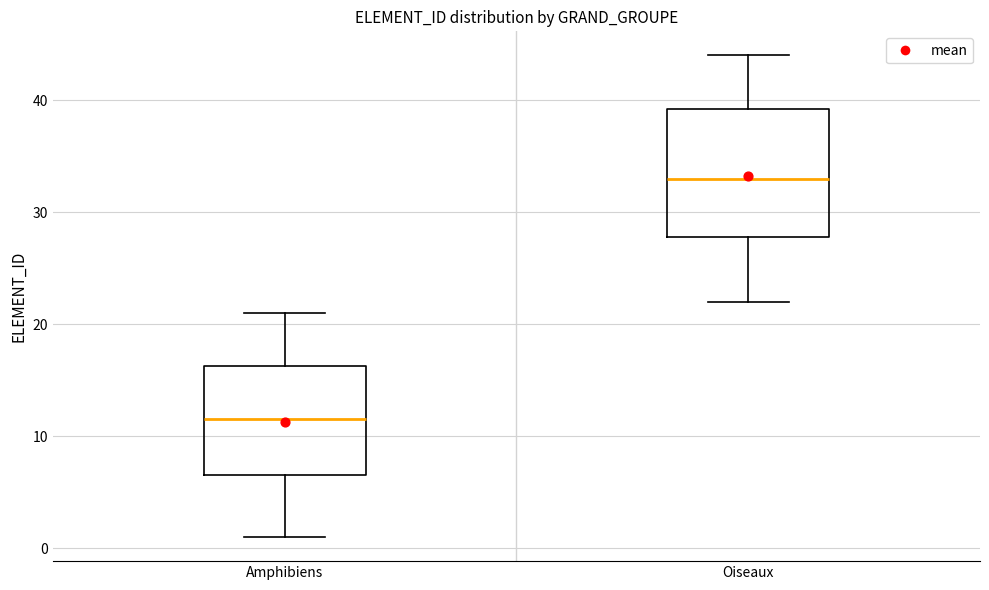

Where does the upper whisker of the box for Amphibiens end on the y-axis? The values are not printed on the chart, so give them approximately, as read against the axis.

21